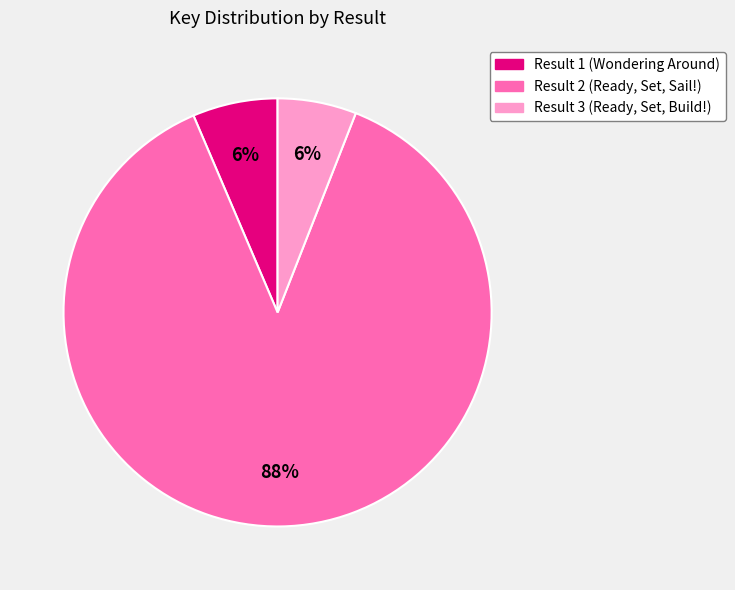

To the nearest percent, what is the average slice percentage?

33%